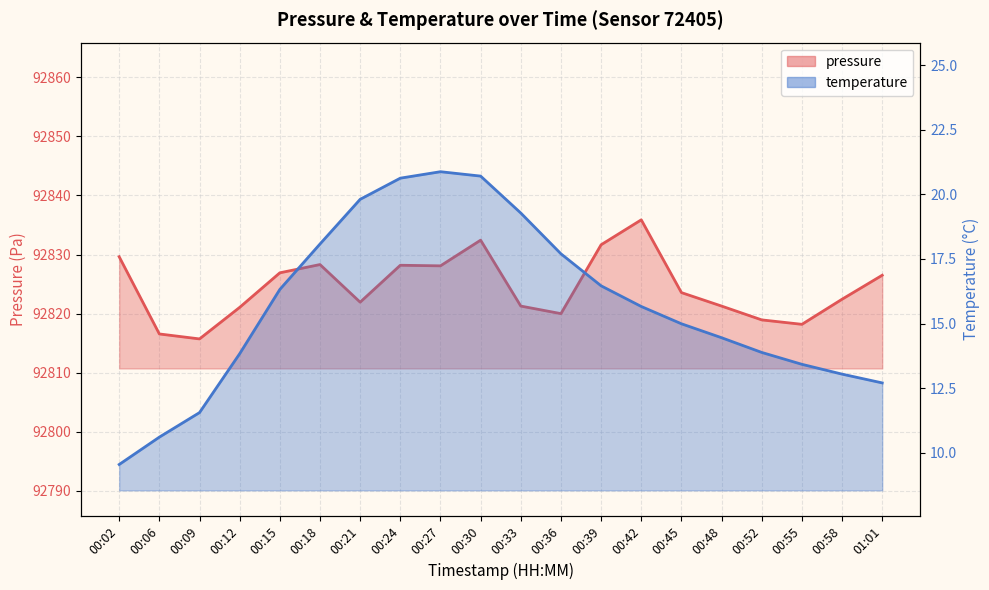

What is the difference between the second highest and minimum values in the pressure series?

16.7